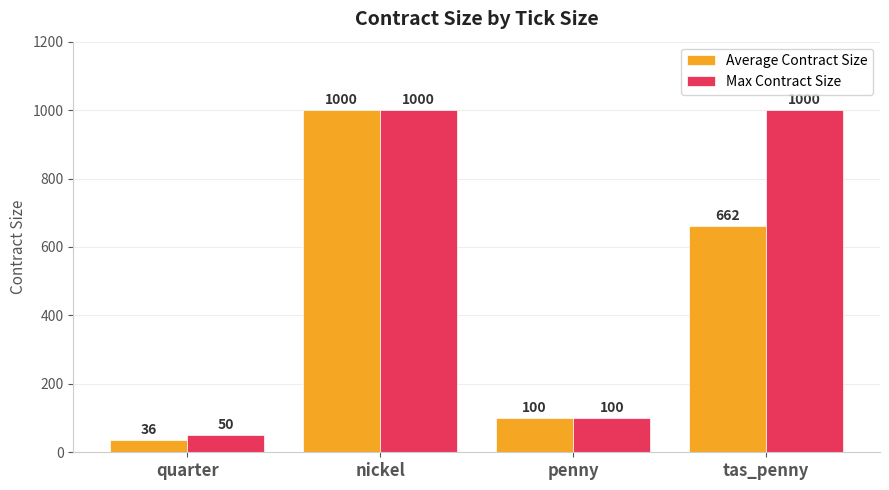

Count the number of data series in this chart.

2